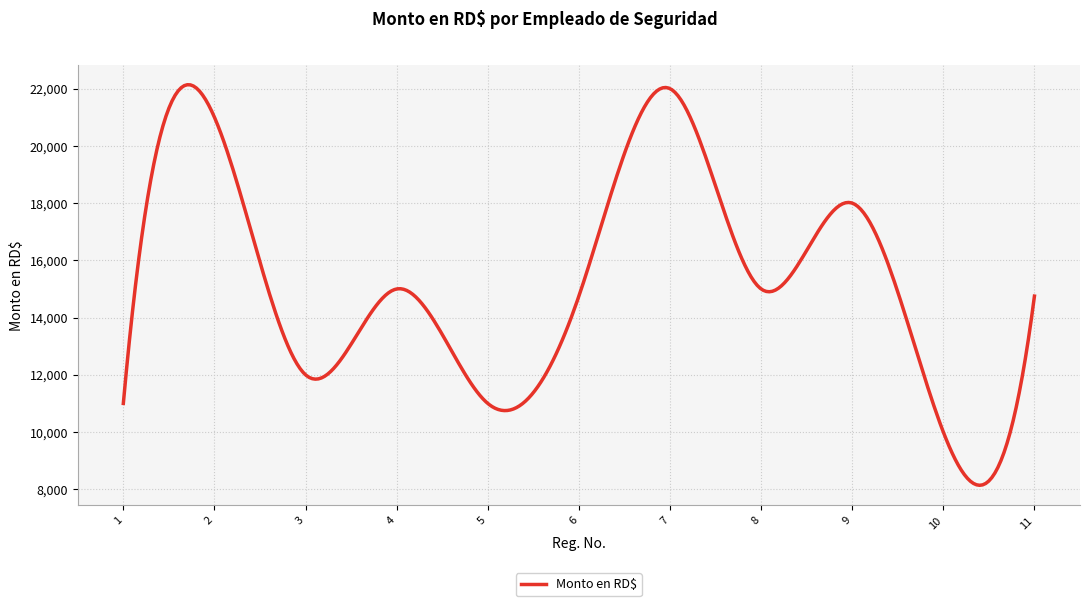

What is the difference between the maximum and minimum values?

13996.4